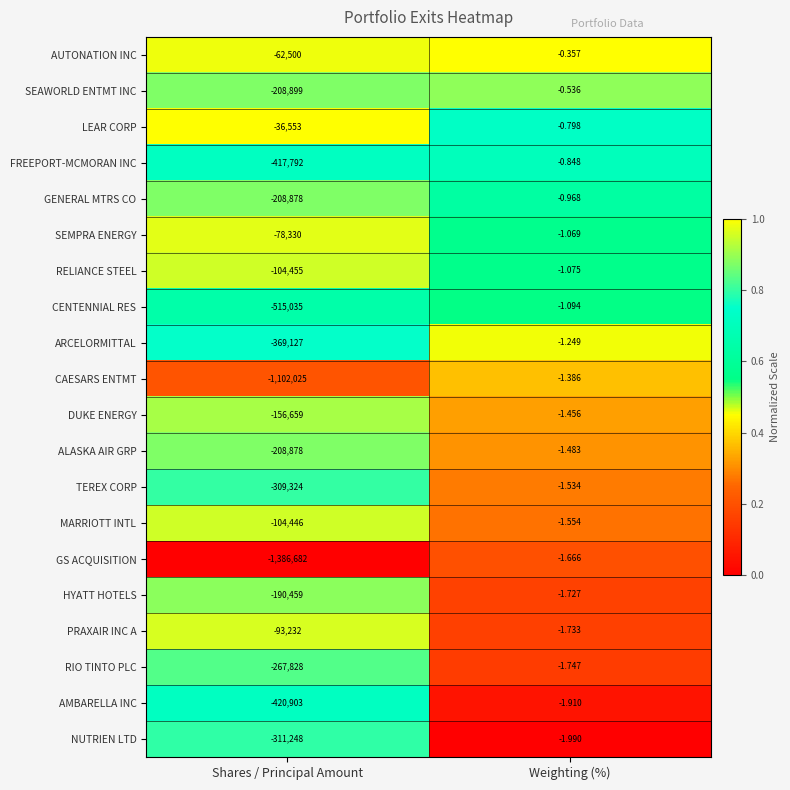

At which category is the sum across all series the highest?

Weighting (%)